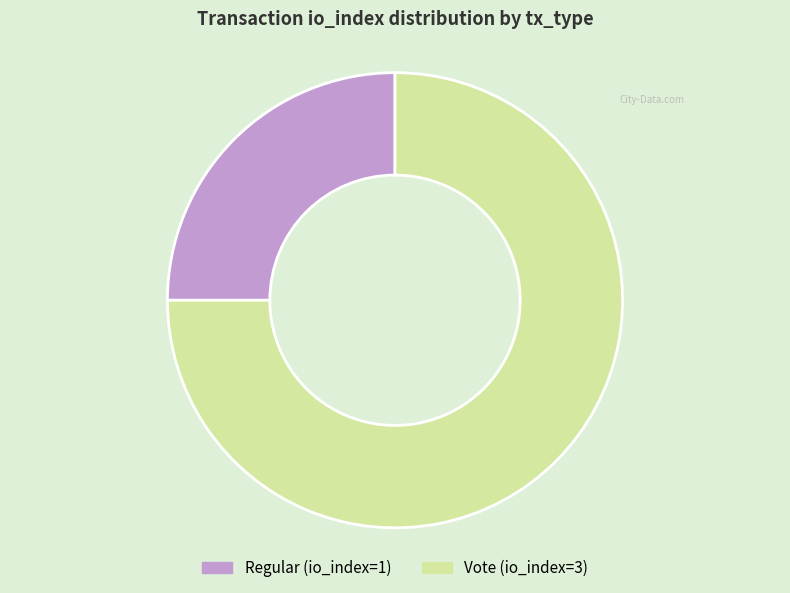

Rank the categories by value from highest to lowest.

Vote (io_index=3), Regular (io_index=1)